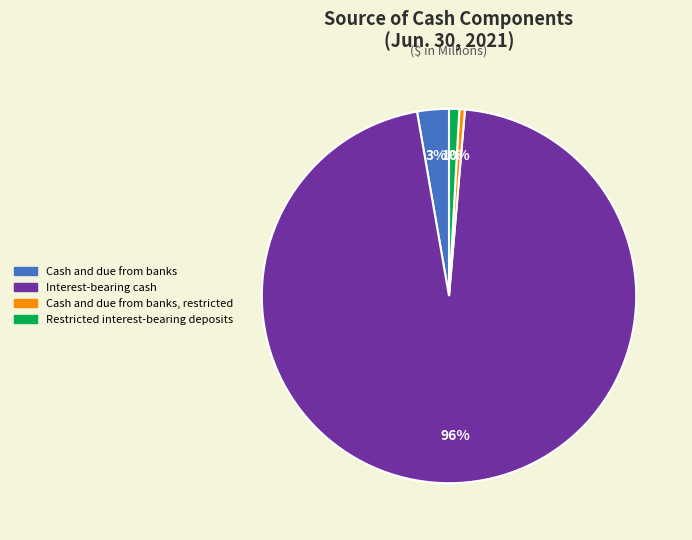

Is there any slice that represents more than half of the pie?

Yes